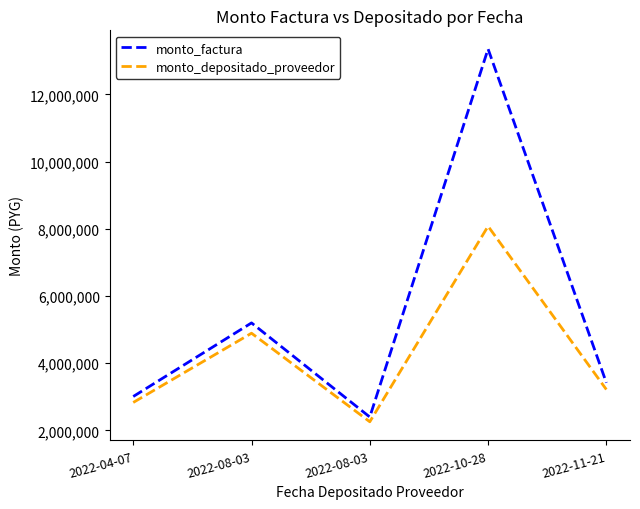

The monto_factura series shows 3420000 at 2022-11-21. True or false?

True